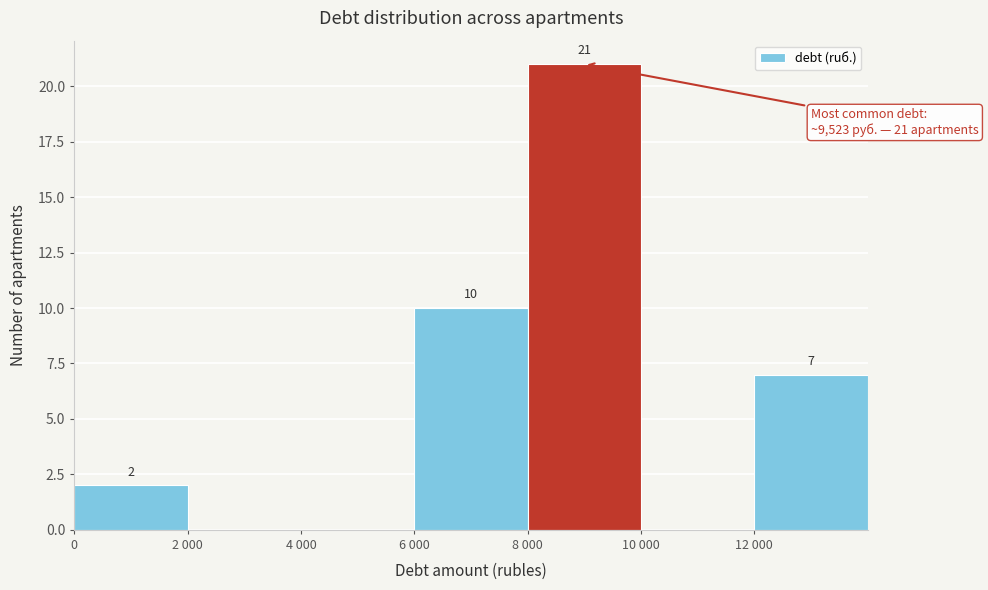

Reading left to right, list all the values displayed in this chart.

0=2	2 000=0	4 000=0	6 000=10	8 000=21	10 000=0	12 000=7